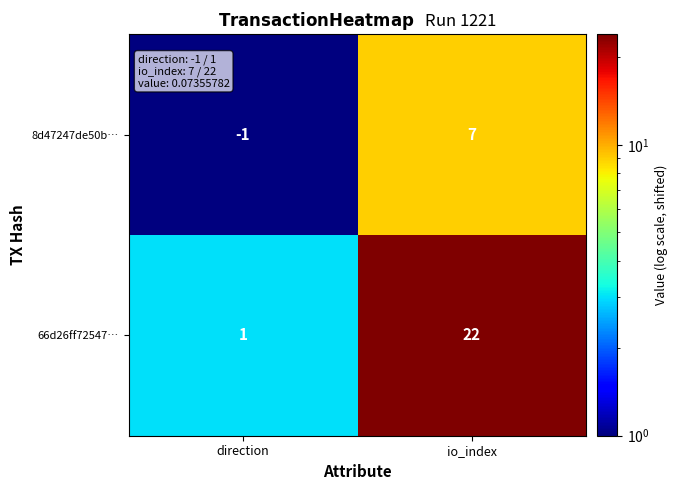

What is the sum of the 66d26ff72547… values at direction and io_index?

23